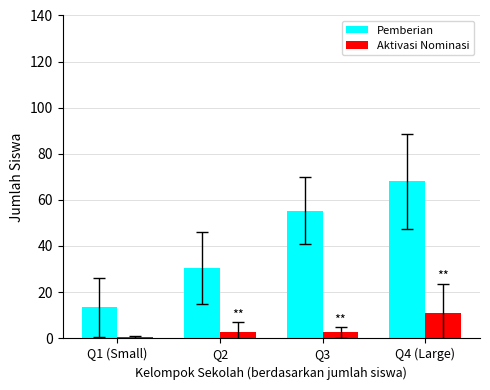

True or false: Aktivasi Nominasi has a value of 11.0 at Q4 (Large).

True